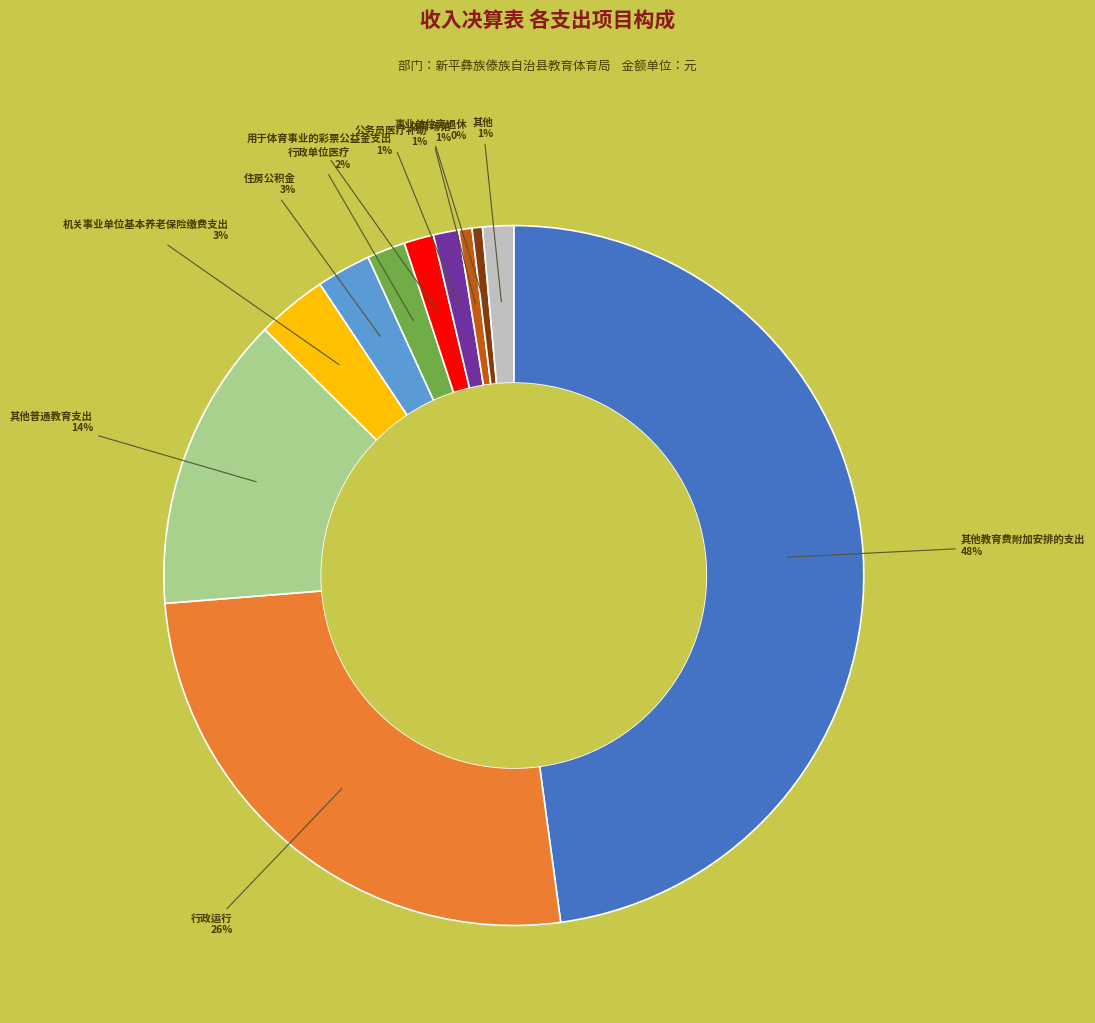

To the nearest percent, what is the average slice percentage?

9%